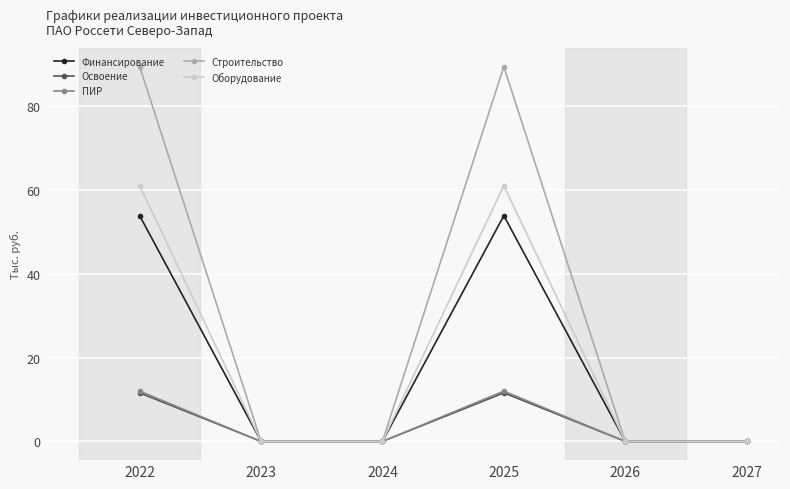

In ПИР, how many points are higher than both neighbors (excluding endpoints)?

1